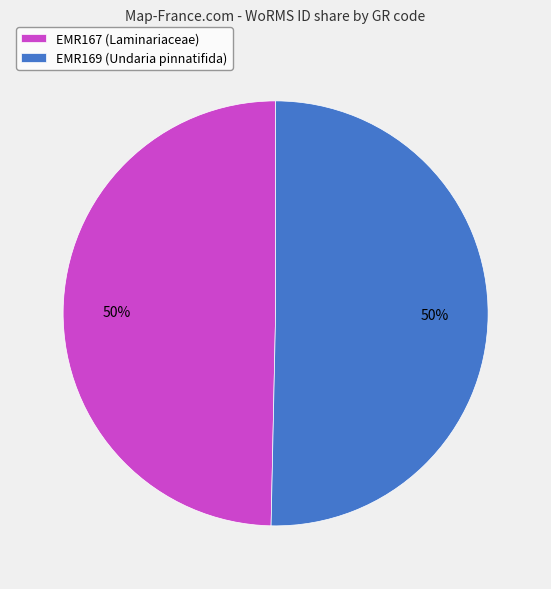

Is the sum of EMR169 (Undaria pinnatifida) and EMR167 (Laminariaceae) greater than half?

Yes